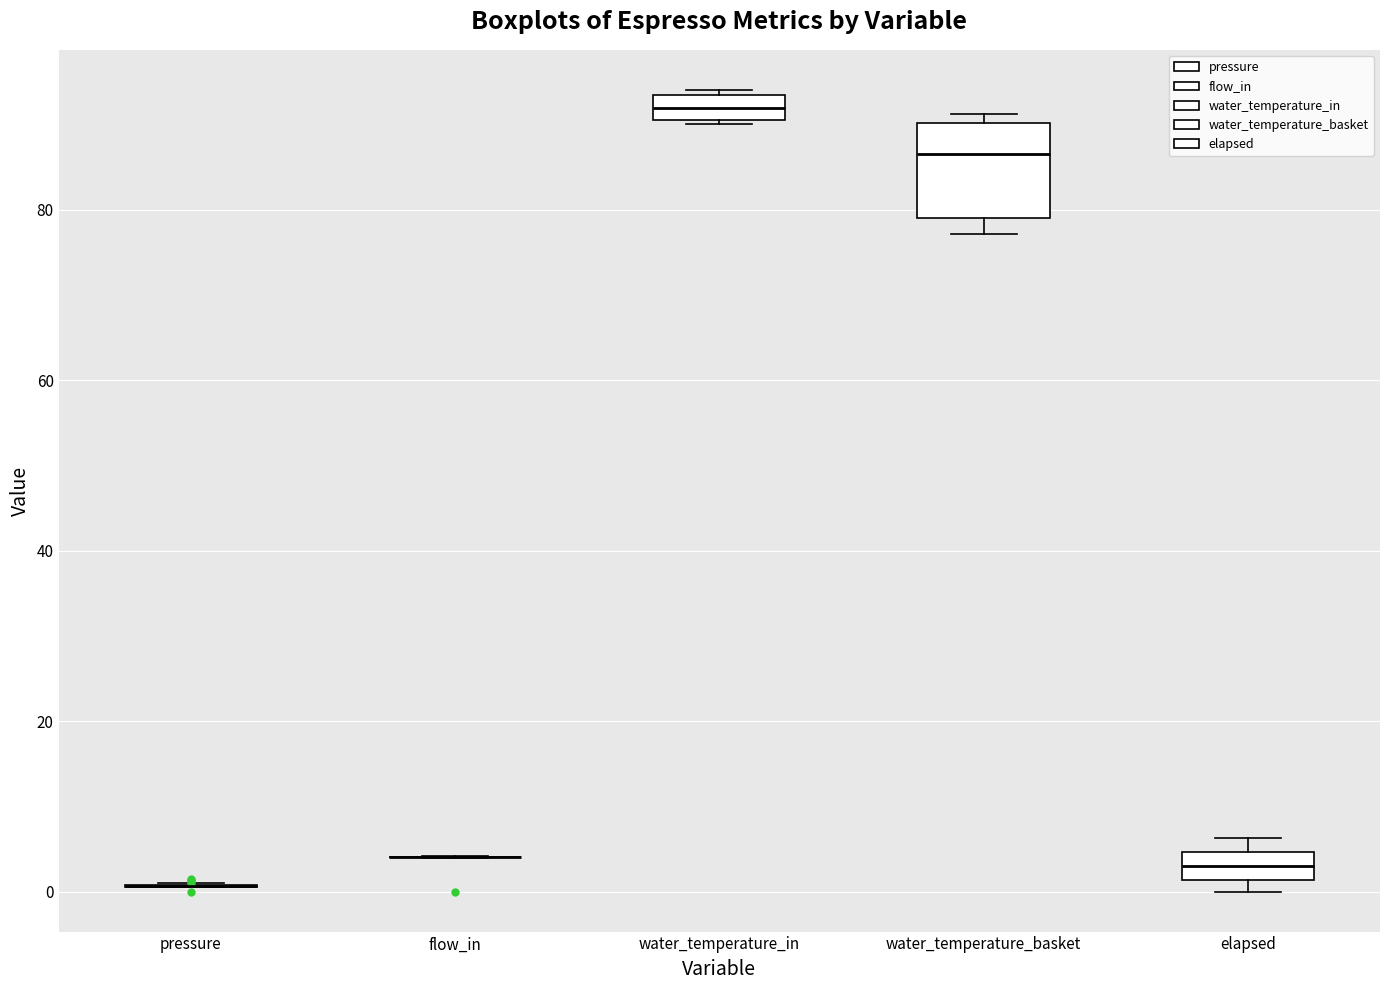

Comparing the boxes themselves (not the whiskers), which one is the tallest?

water_temperature_basket